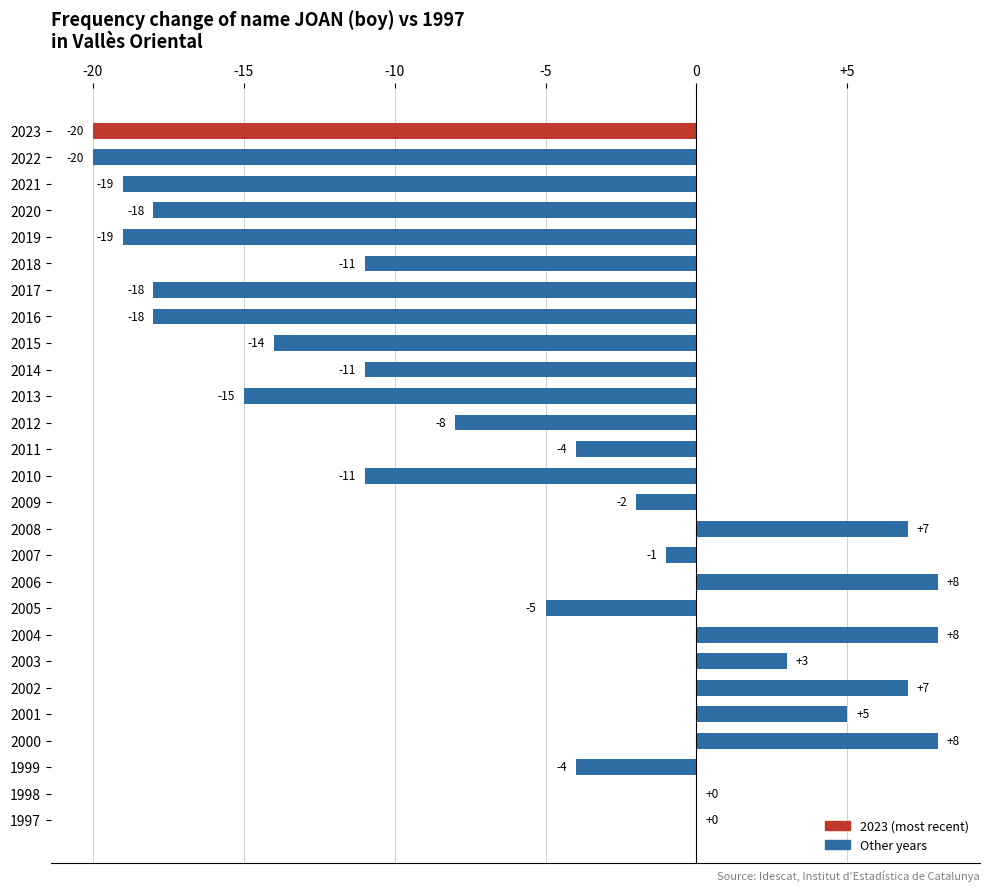

How many data points does each series have?

27